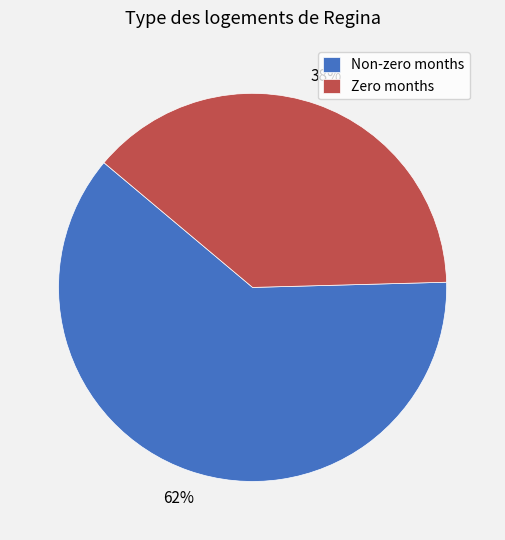

Combined, do Zero months and Non-zero months account for over 50%?

Yes